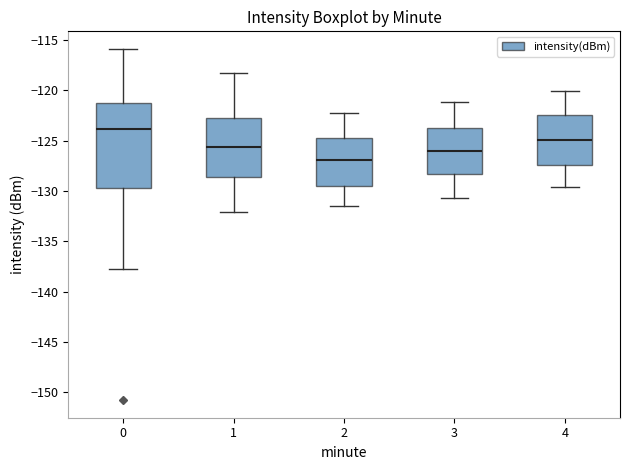

Reading left to right, transcribe this box plot: for each box, give where its median line is, the range the box spans, and where its two whiskers end, as read against the y-axis. The values are not printed on the chart, so give them approximately, as read against the axis.

0: median -124.0, box -129.5 to -121.5, whiskers -137.5 to -116.0
1: median -125.5, box -128.5 to -122.5, whiskers -132.0 to -118.5
2: median -127.0, box -129.5 to -124.5, whiskers -131.5 to -122.0
3: median -126.0, box -128.5 to -123.5, whiskers -130.5 to -121.0
4: median -125.0, box -127.5 to -122.5, whiskers -129.5 to -120.0